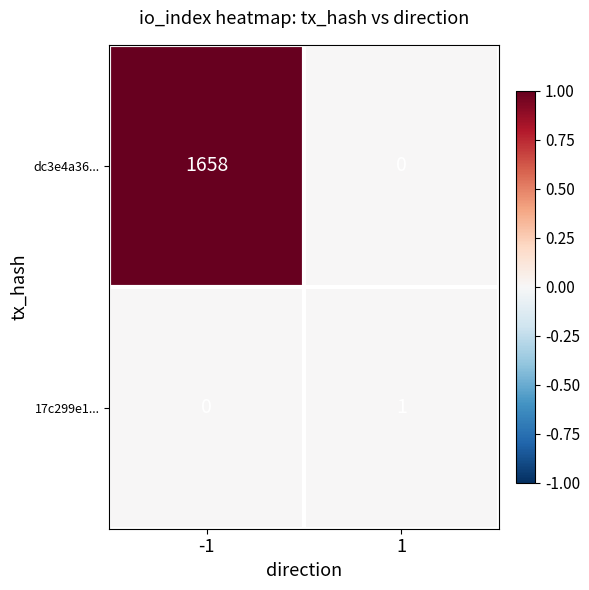

What is the total value across all series at -1?

1658